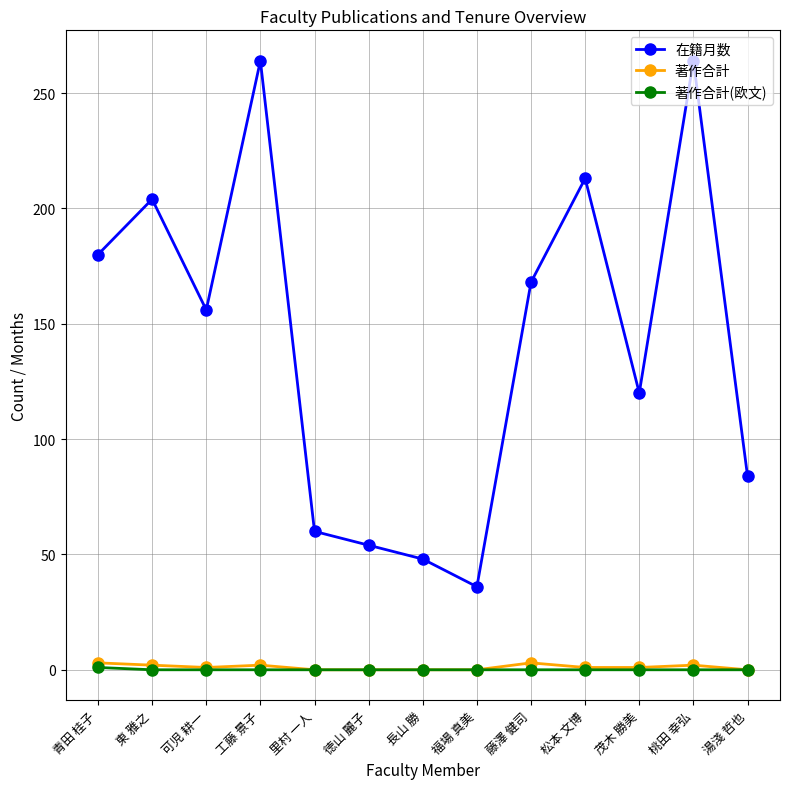

Read the 在籍月数 value at 湯淺 哲也.

84